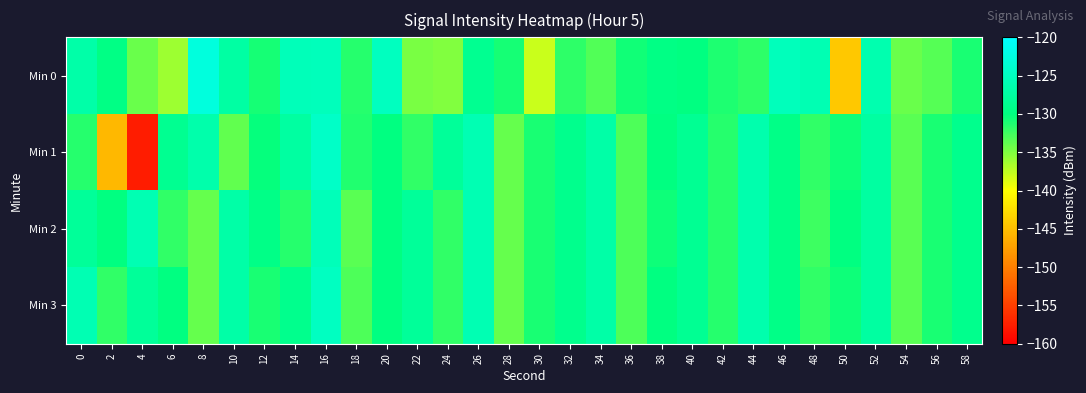

At which category does the chart reach its minimum across all series?

4